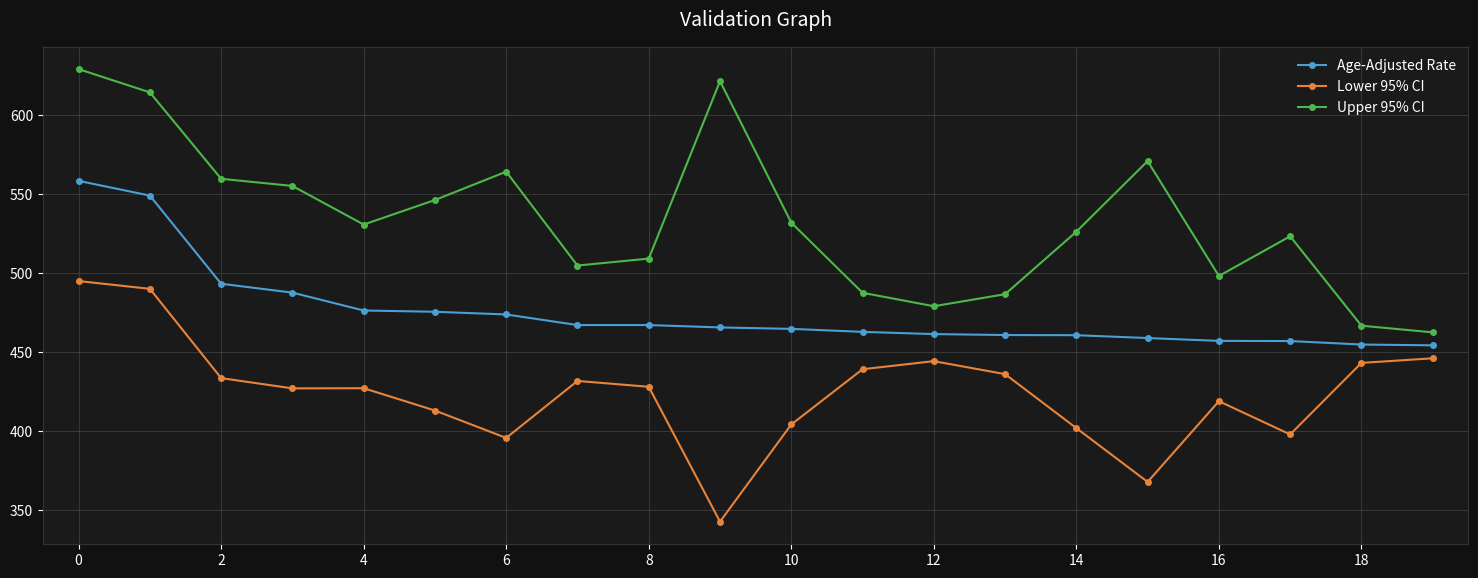

Which series has the largest range (max minus min)?

Upper 95% CI